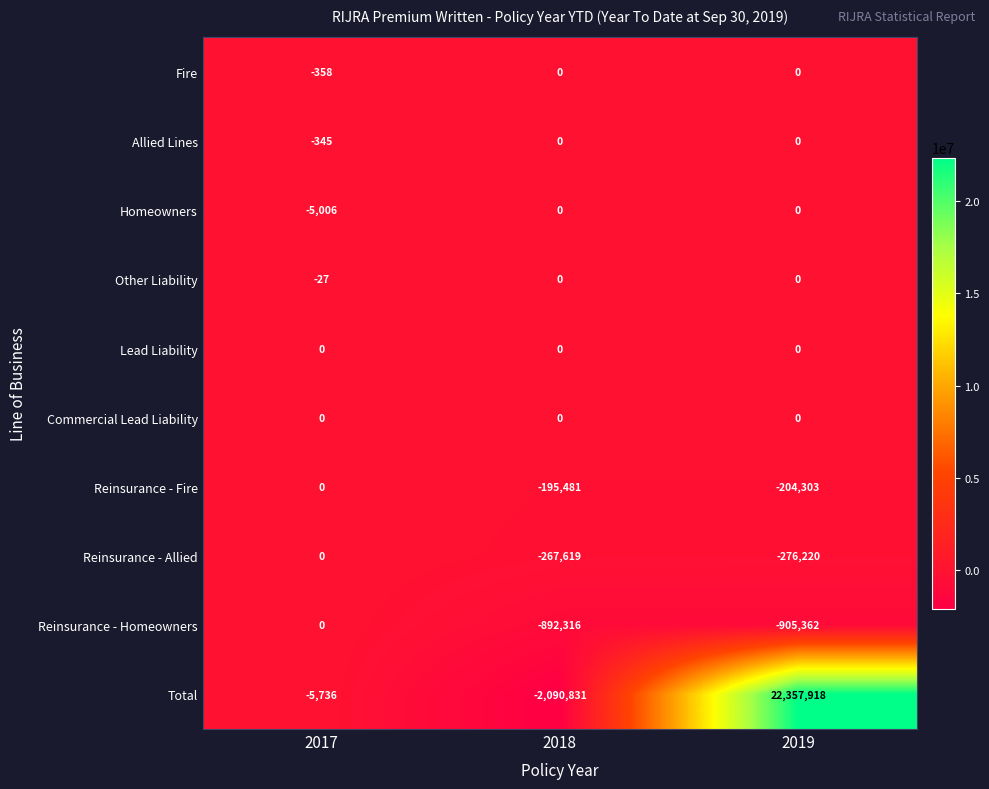

The value of Allied Lines at 2018 is 0. True or false?

True